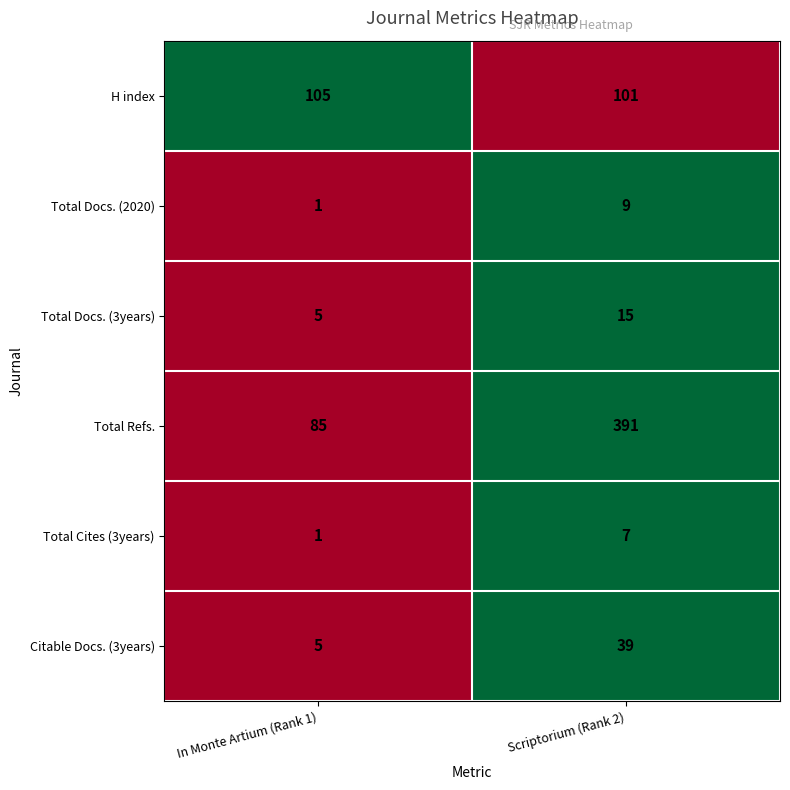

Count the number of data series in this chart.

6